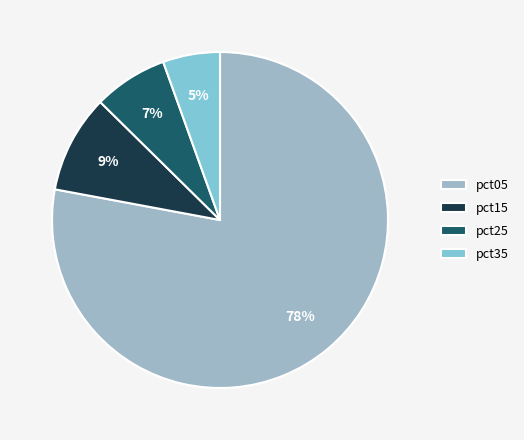

What is the majority slice?

pct05